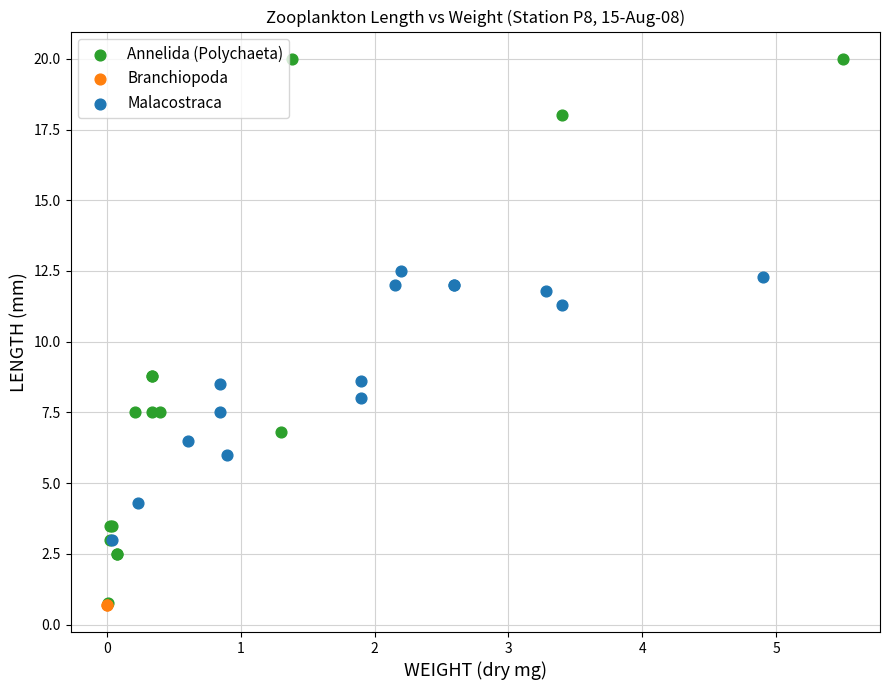

What are all the series names shown in the legend?

Annelida (Polychaeta), Branchiopoda, Malacostraca